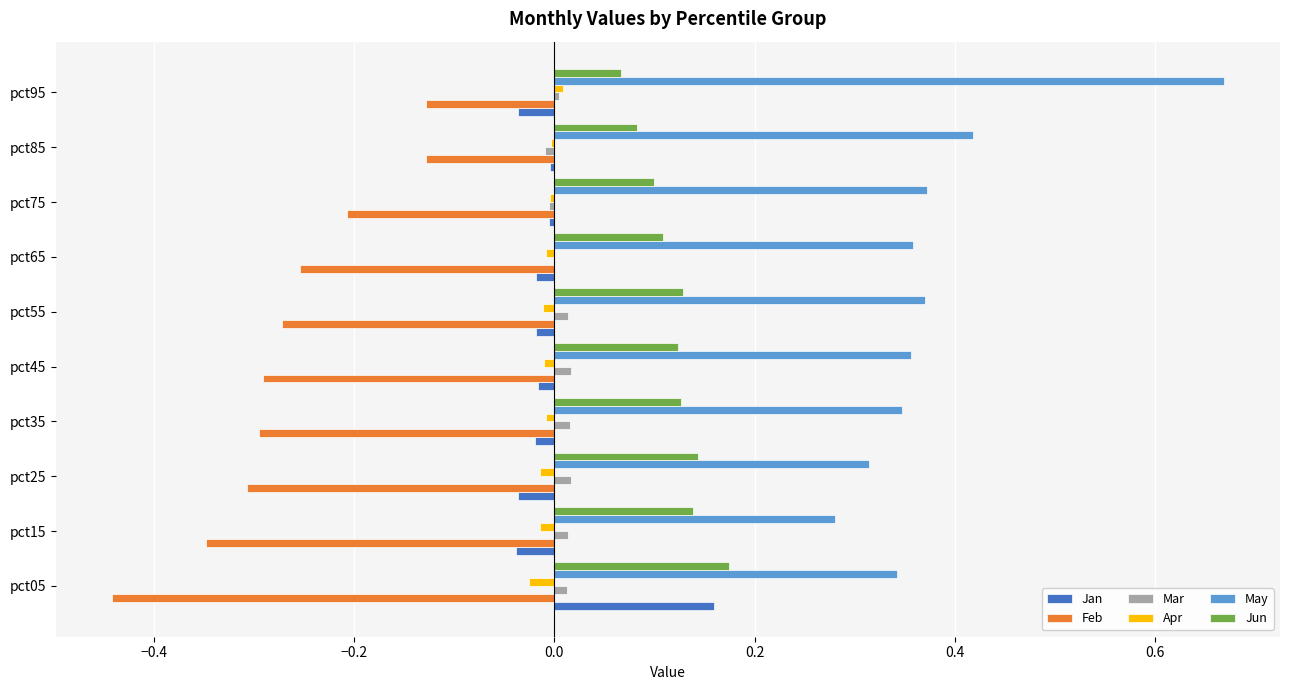

Is the value of Jan at pct55 greater than the value of Feb at pct45?

Yes